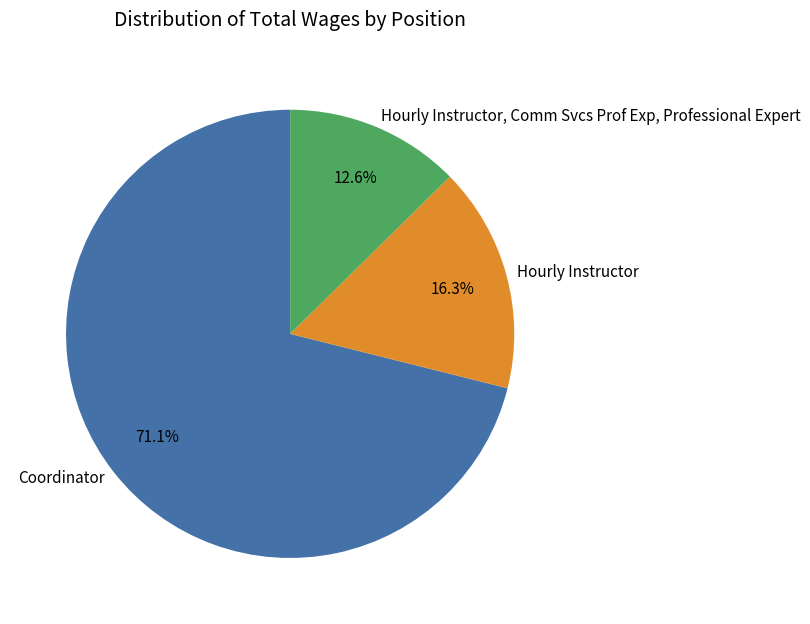

The Hourly Instructor, Comm Svcs Prof Exp, Professional Expert slice represents 13% of the pie. True or false?

True